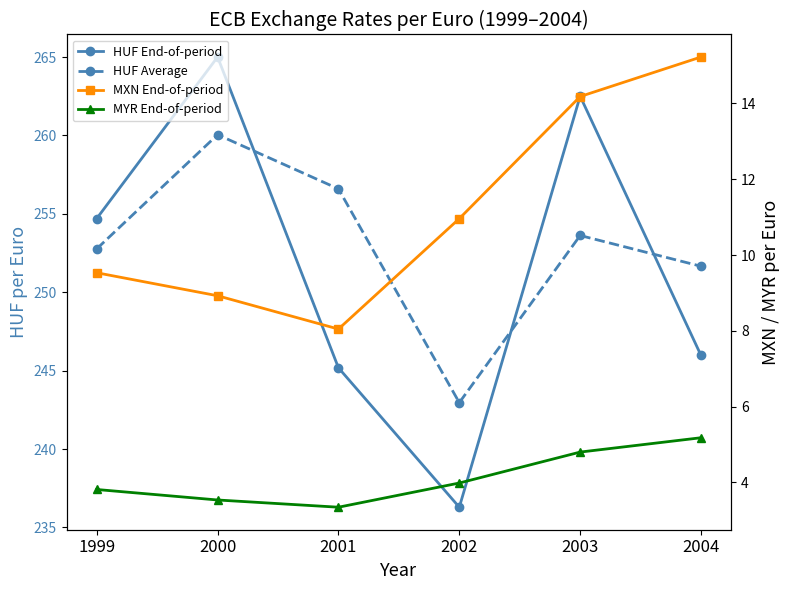

What is the sum of all MYR End-of-period values?

24.7